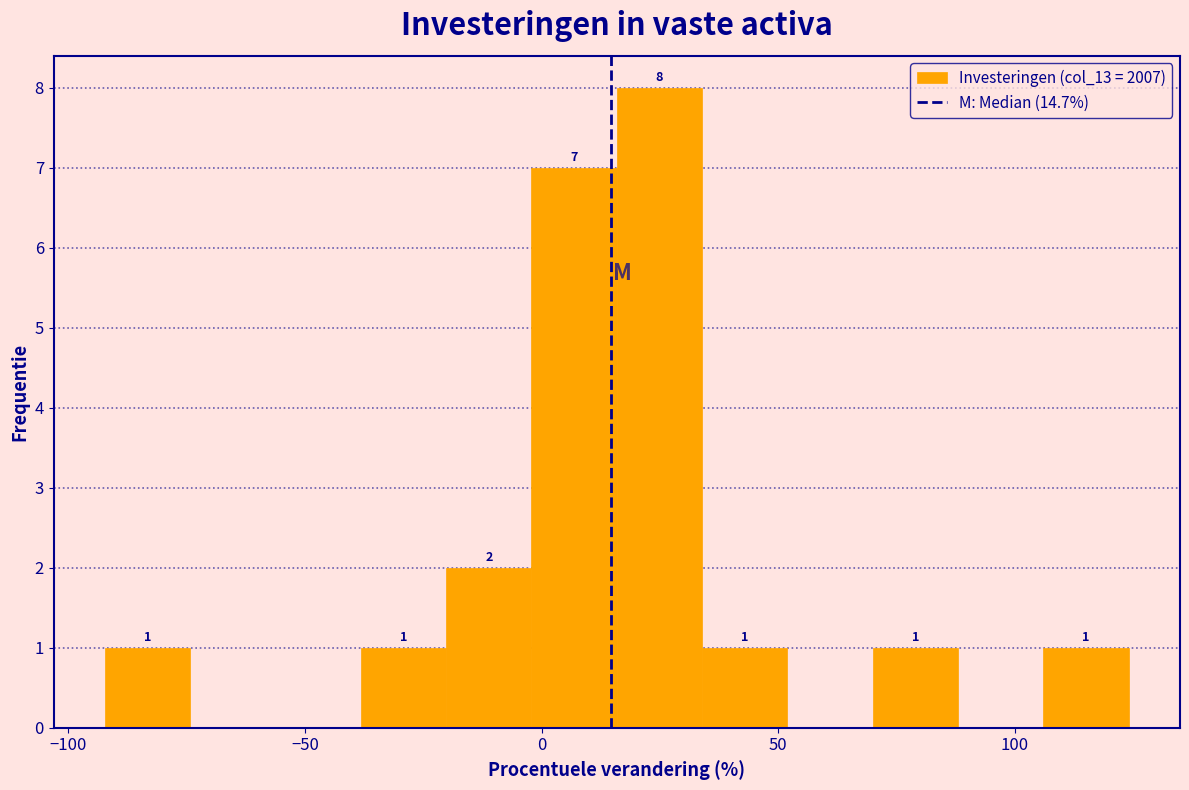

Read against the x-axis, roughly where is the centre of the tallest bar?

25